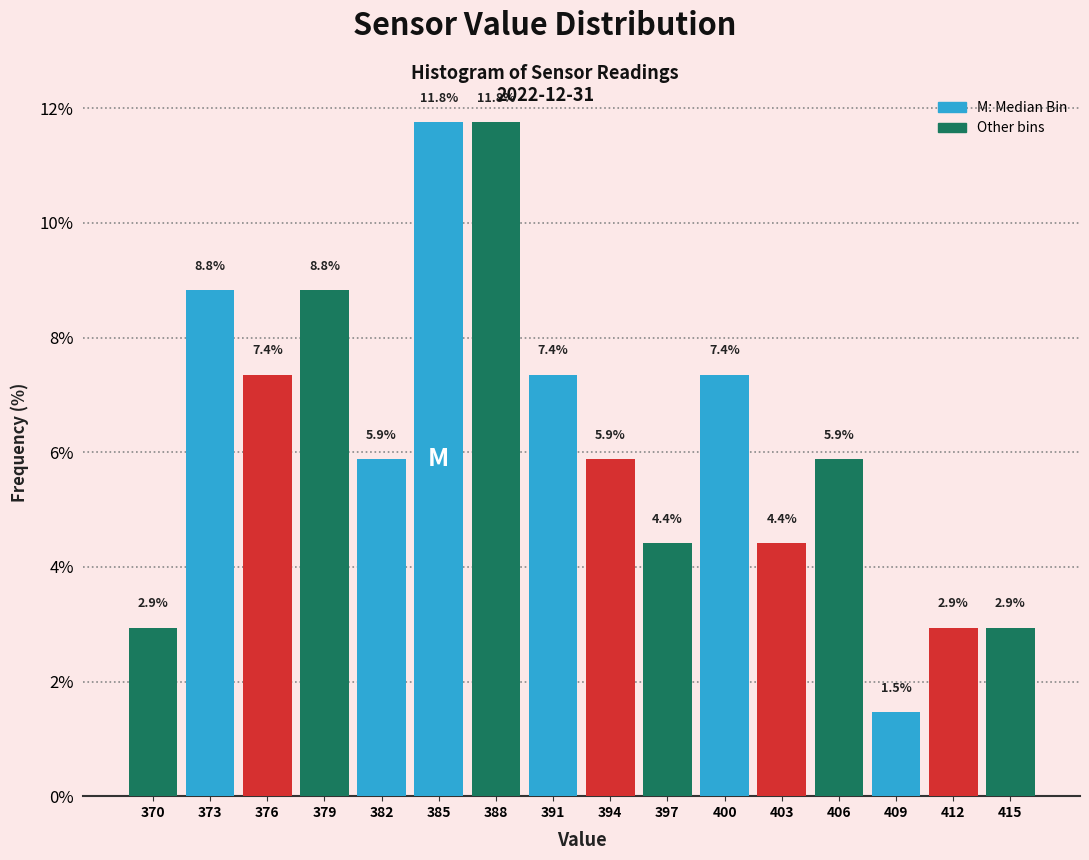

Reading left to right, list every bar in this chart as the range it spans on the x-axis followed by its height.

369 to 372: 2.9
372 to 375: 8.8
375 to 378: 7.4
378 to 381: 8.8
381 to 384: 5.9
384 to 387: 11.8
387 to 390: 11.8
390 to 393: 7.4
393 to 396: 5.9
396 to 399: 4.4
399 to 402: 7.4
402 to 405: 4.4
405 to 408: 5.9
408 to 411: 1.5
411 to 414: 2.9
414 to 417: 2.9